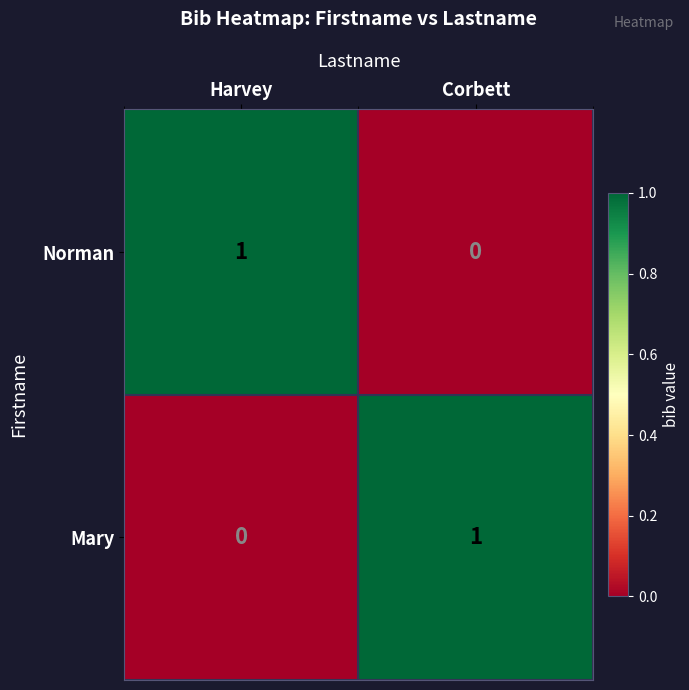

Is the value of Mary at Harvey greater than the value of Norman at Harvey?

No